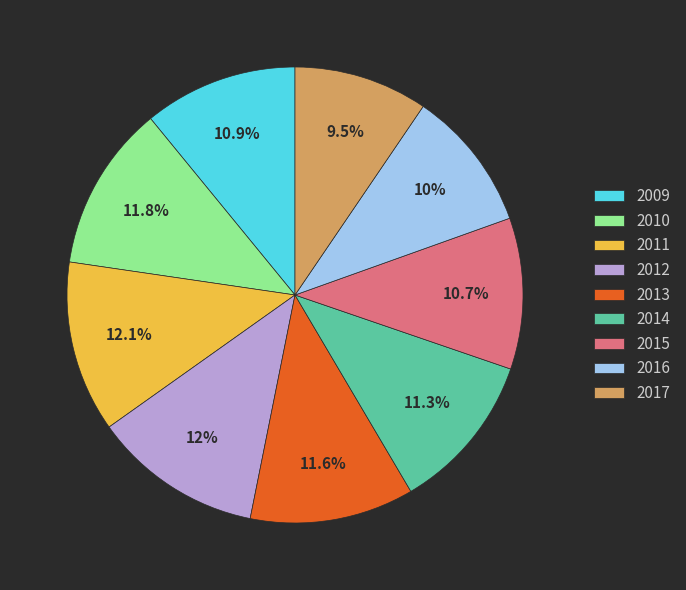

What is the ratio of the value at 2013 to the value at 2012?

1.0